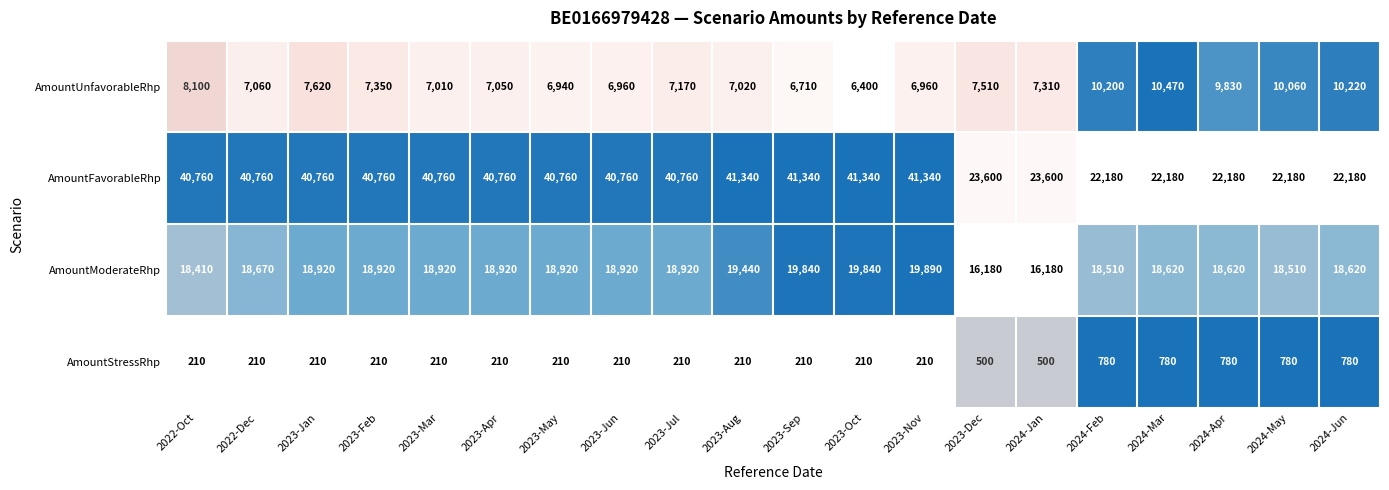

What is the minimum value shown in the chart?

210